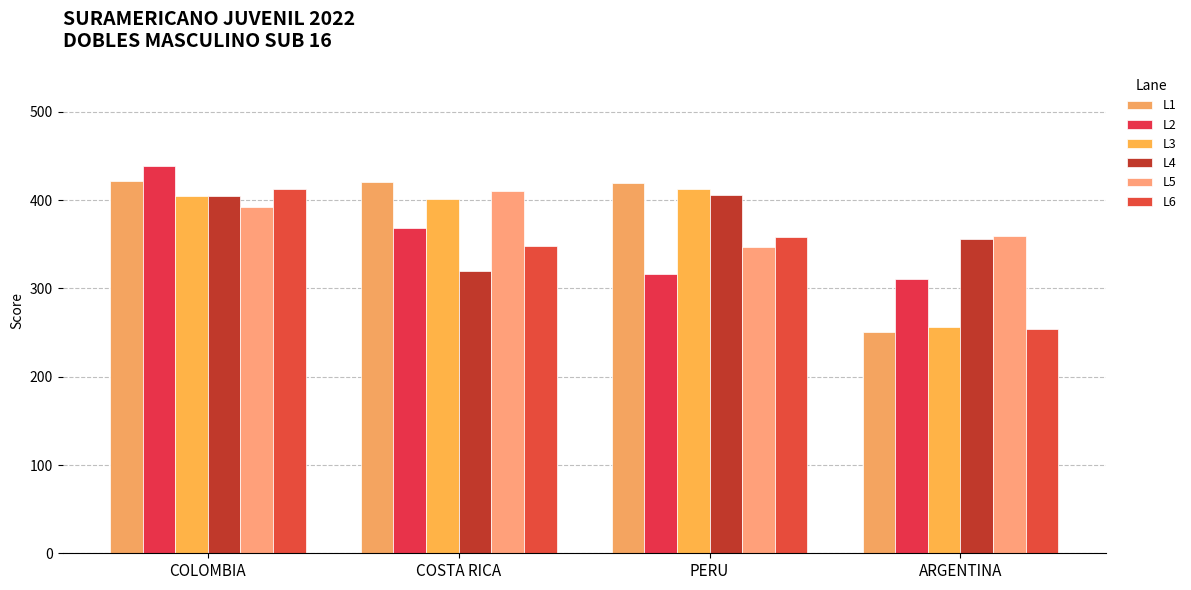

Which category has the highest value in the L3 series?

PERU